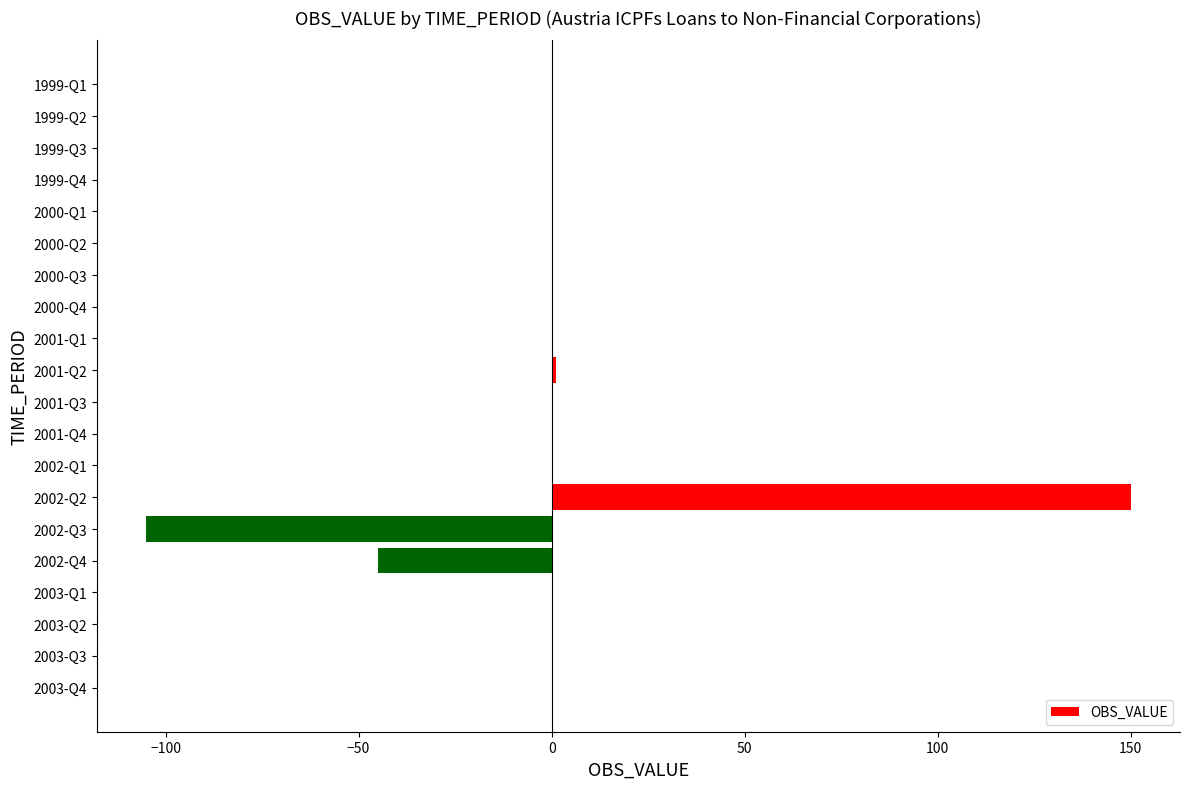

Between 2001-Q1 and 2002-Q2, which is larger?

2002-Q2